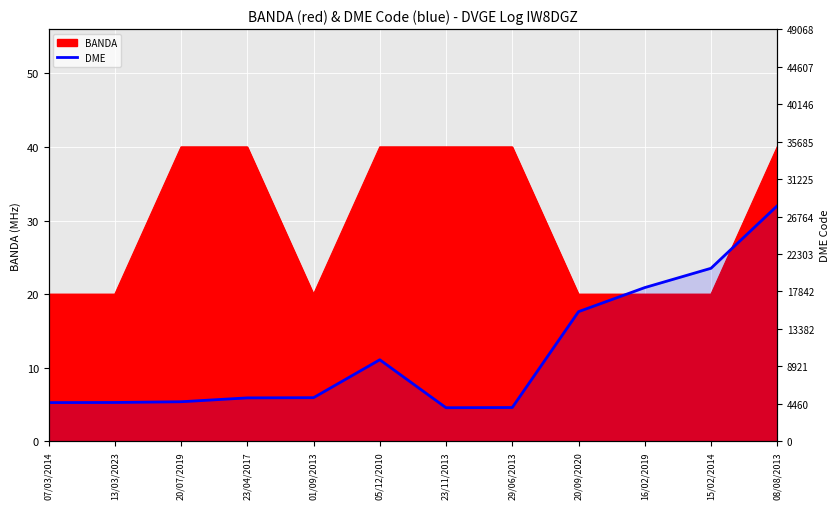

What position from the right is 08/08/2013?

1